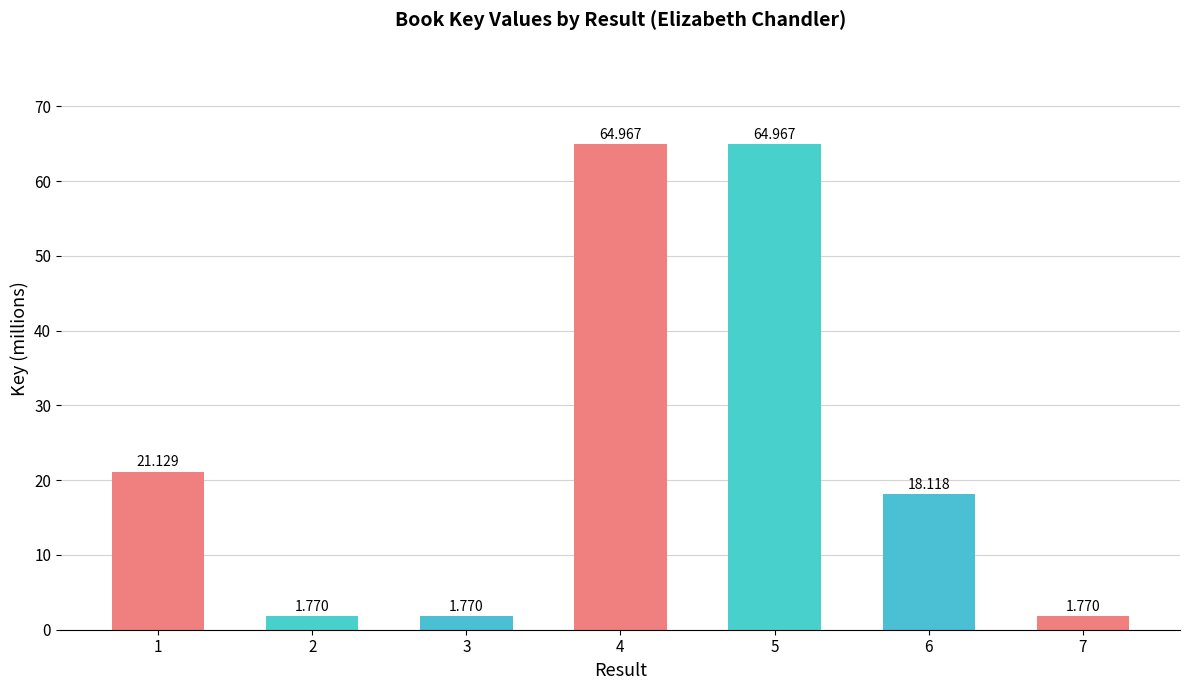

Between 5 and 2, which is larger?

5